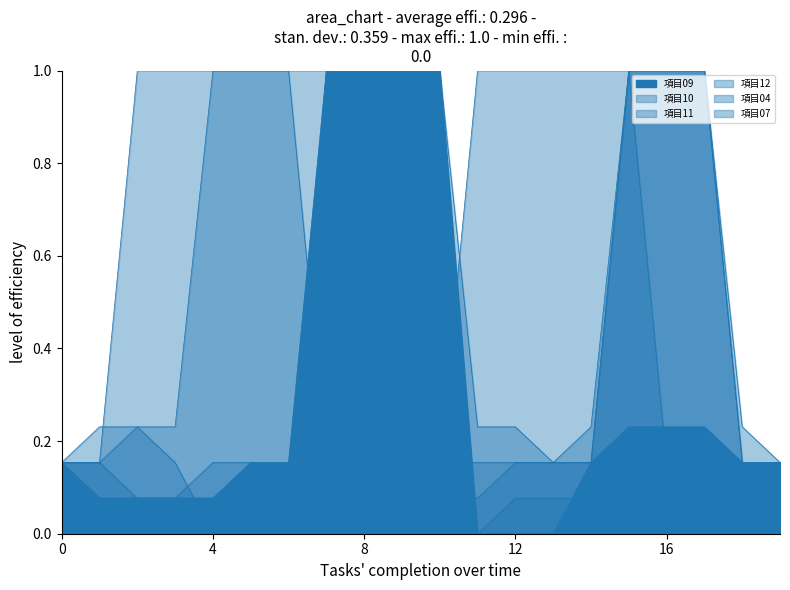

What are all the series names shown in the legend?

項目09, 項目10, 項目11, 項目12, 項目04, 項目07